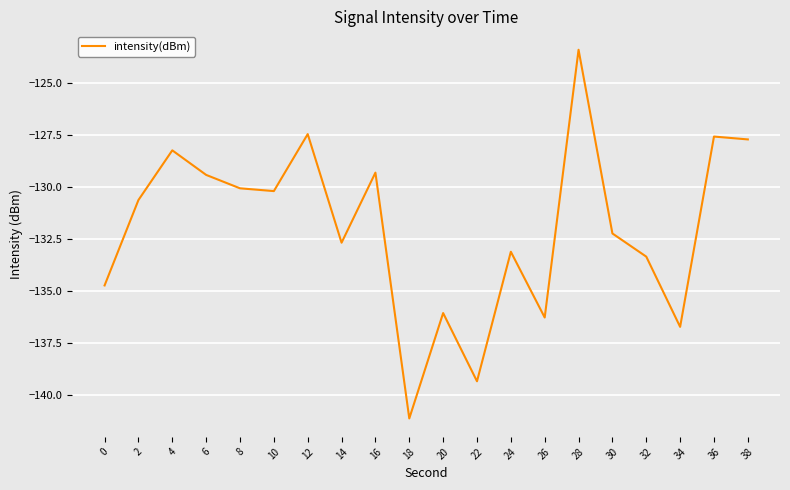

What is the maximum value shown in the chart?

-123.4